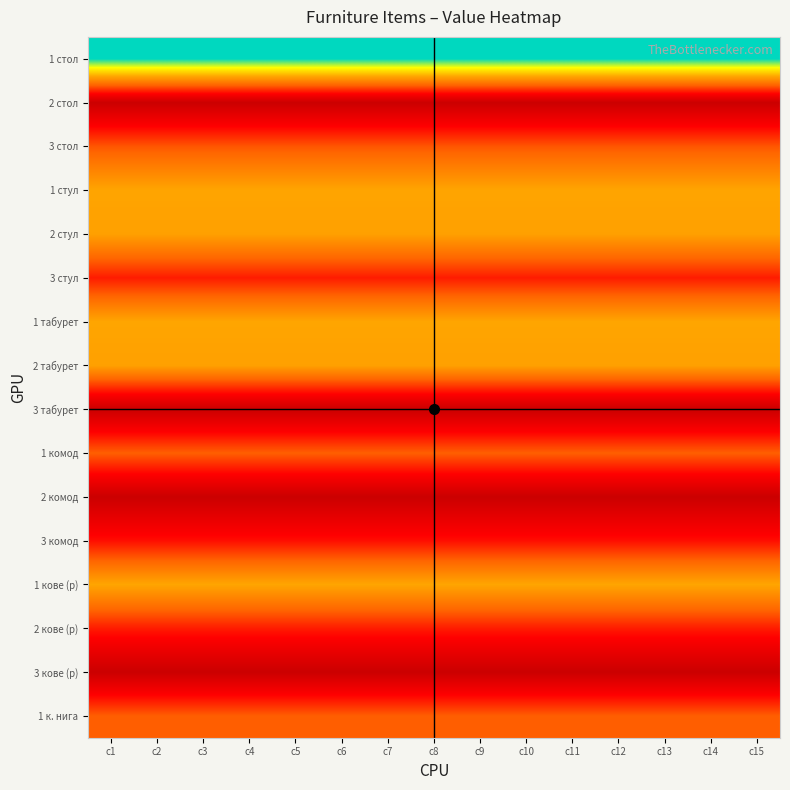

How many data points does each series have?

15